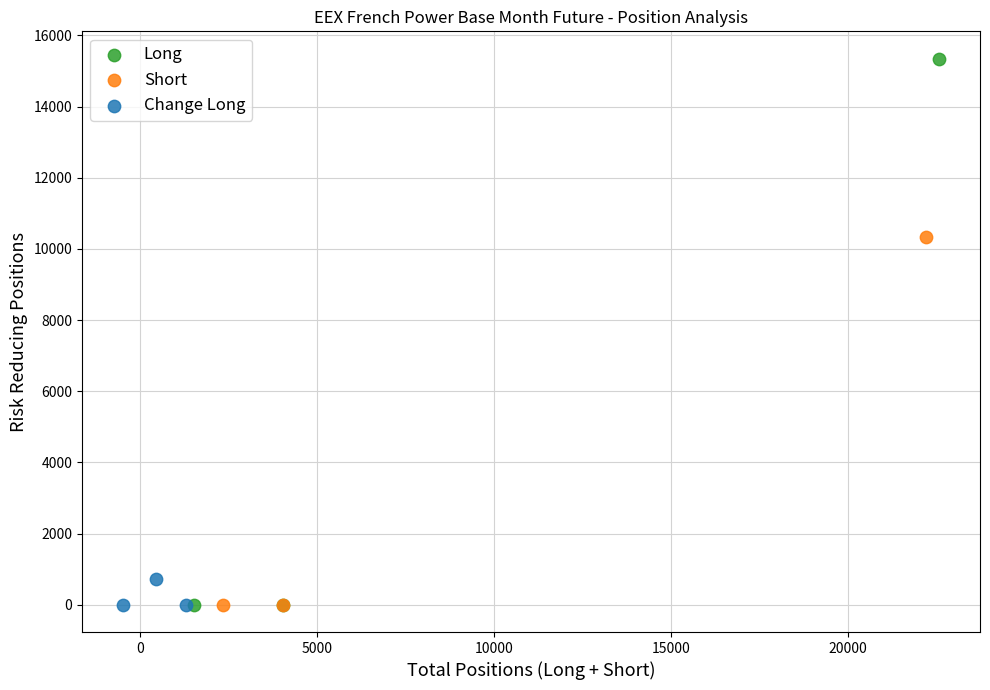

Which series has the largest Y range (max minus min)?

Long